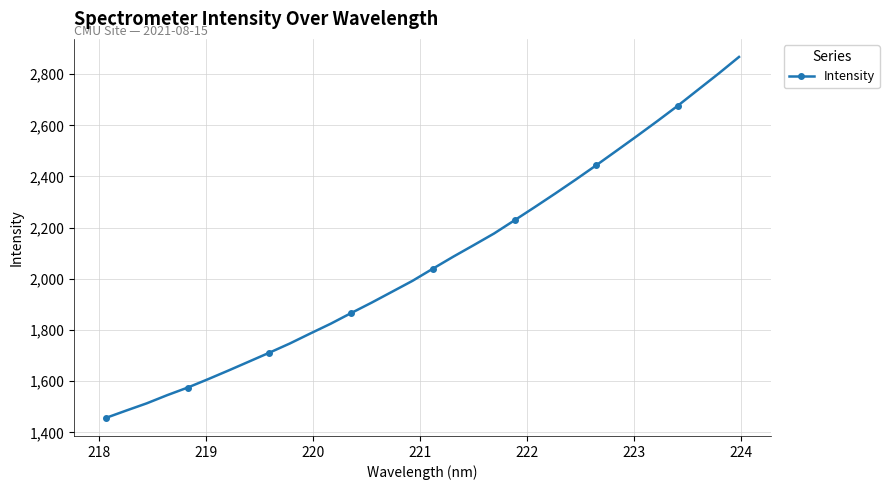

What is the smallest value displayed?

1456.3